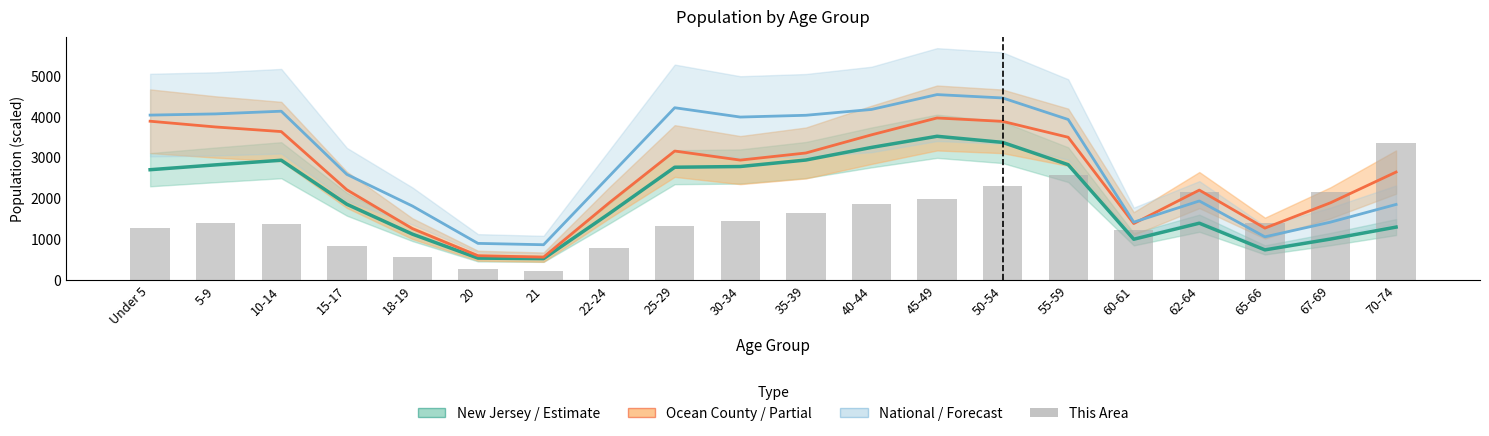

How many data points in This Area are above 1409?

9